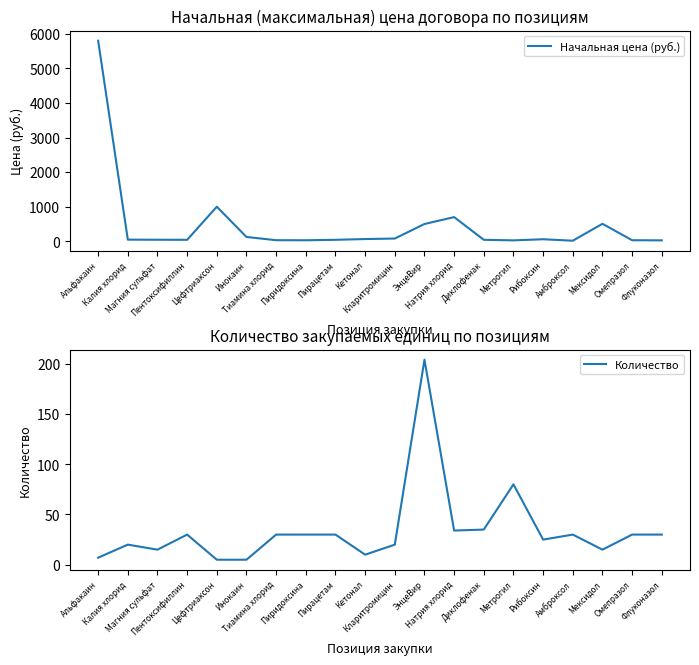

Is it true that Начальная цена (руб.) equals 440 at Цефтриаксон?

False